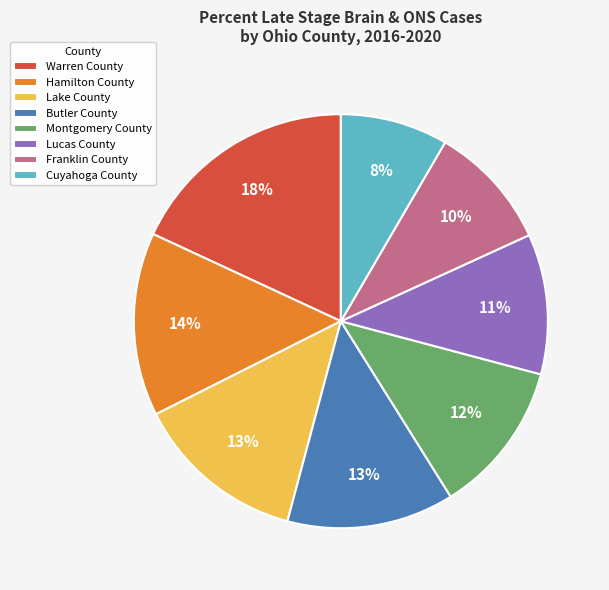

Is Cuyahoga County the majority of the pie?

No